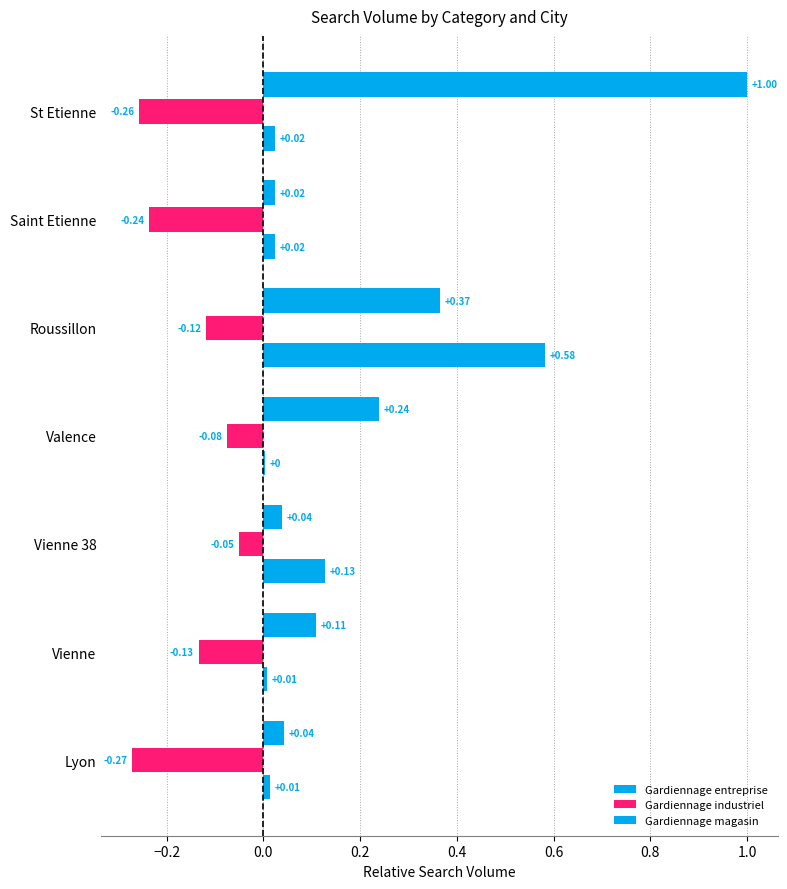

At how many categories does at least one series exceed 0?

7